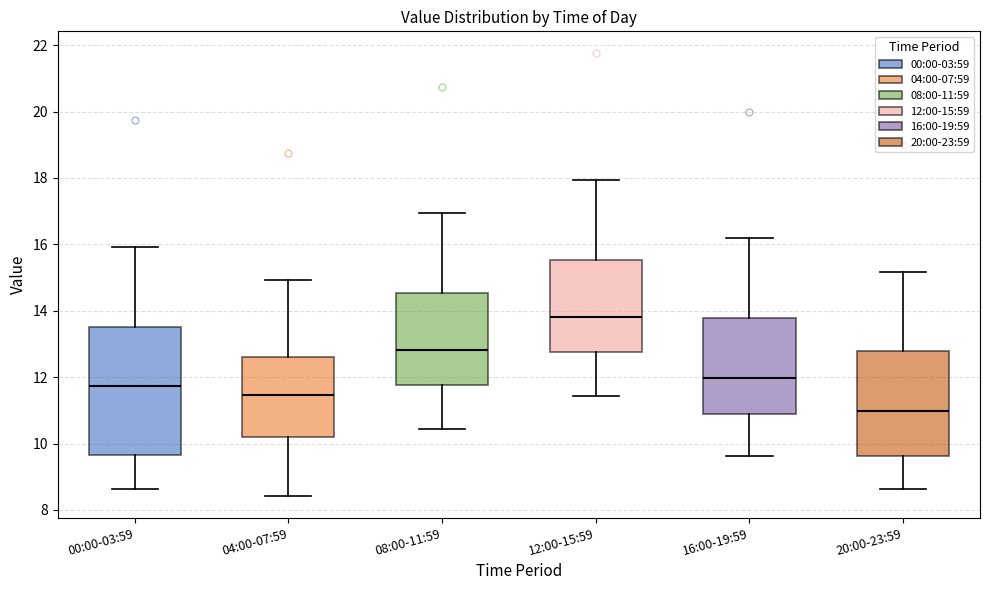

Reading left to right, read every box against the y-axis: the position of its median line, the range the box covers, and the ends of its whiskers. The values are not printed on the chart, so give them approximately, as read against the axis.

00:00-03:59: median 11.8, box 9.6 to 13.6, whiskers 8.6 to 16.0
04:00-07:59: median 11.4, box 10.2 to 12.6, whiskers 8.4 to 15.0
08:00-11:59: median 12.8, box 11.8 to 14.6, whiskers 10.4 to 17.0
12:00-15:59: median 13.8, box 12.8 to 15.6, whiskers 11.4 to 18.0
16:00-19:59: median 12.0, box 11.0 to 13.8, whiskers 9.6 to 16.2
20:00-23:59: median 11.0, box 9.6 to 12.8, whiskers 8.6 to 15.2